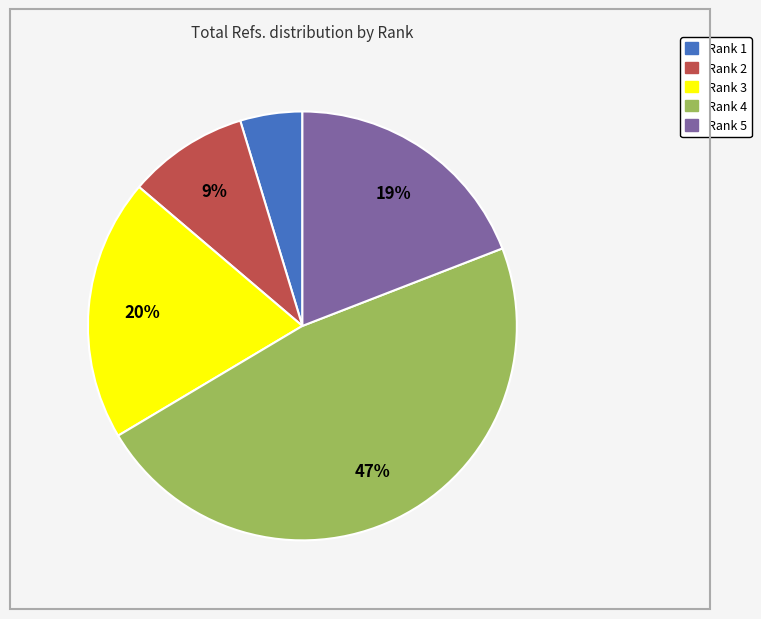

Rank the categories by value from highest to lowest.

Rank 4, Rank 3, Rank 5, Rank 2, Rank 1